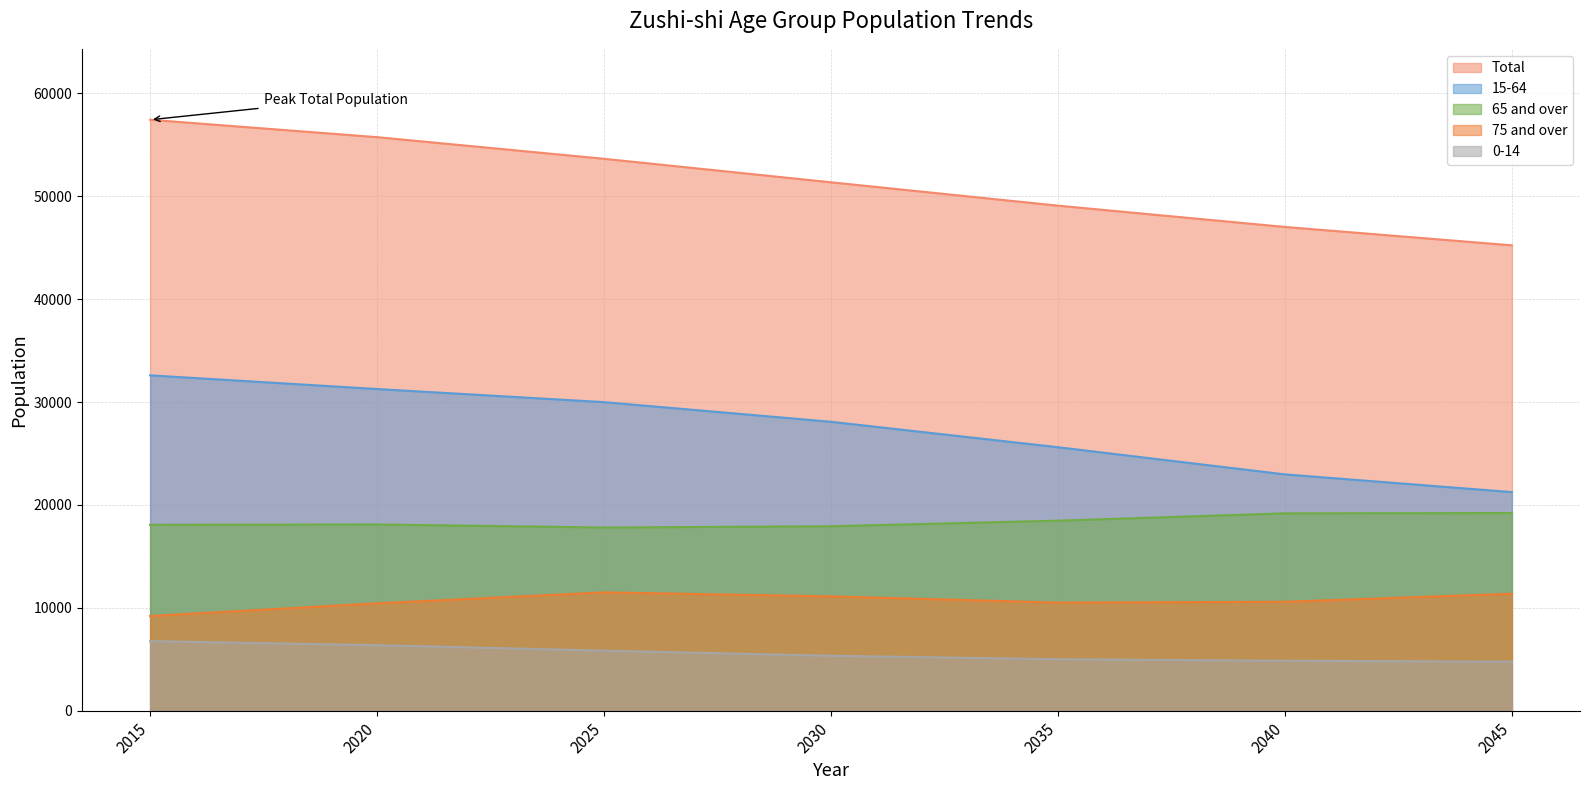

What value does the Total series have at 2015, to the nearest 50?

57400